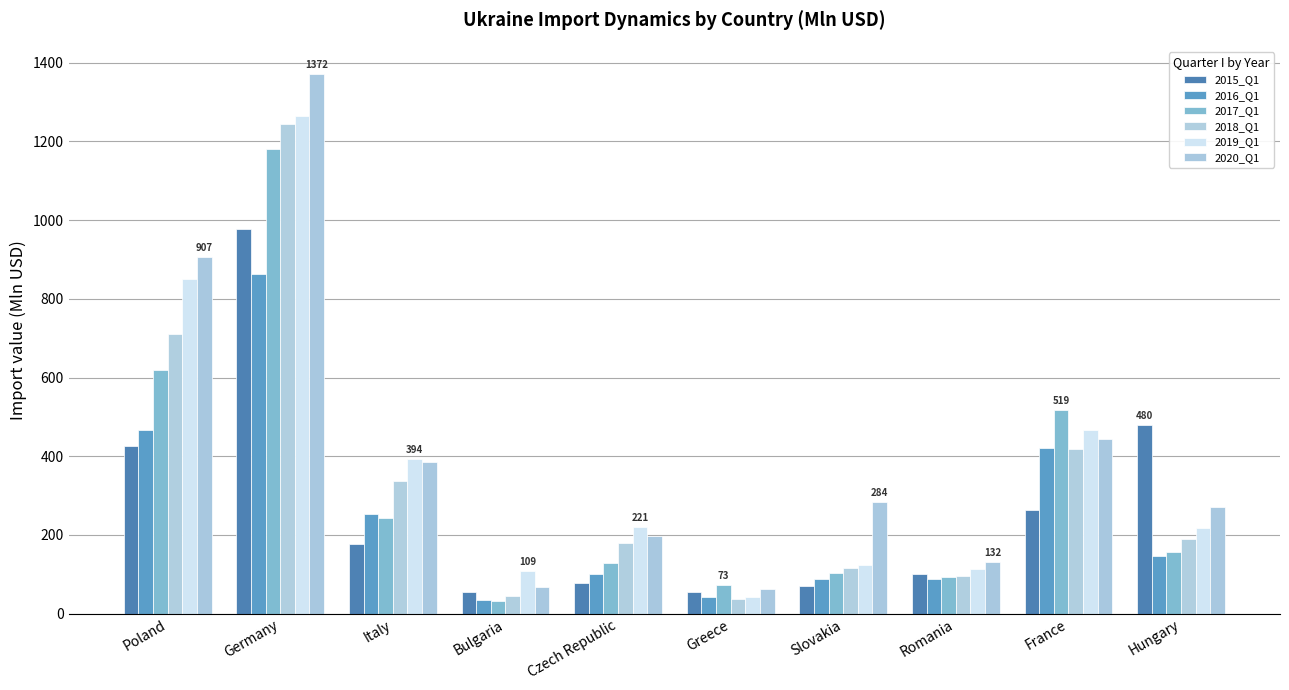

What is the sum of the 2017_Q1 values at Romania and Poland?

711.2